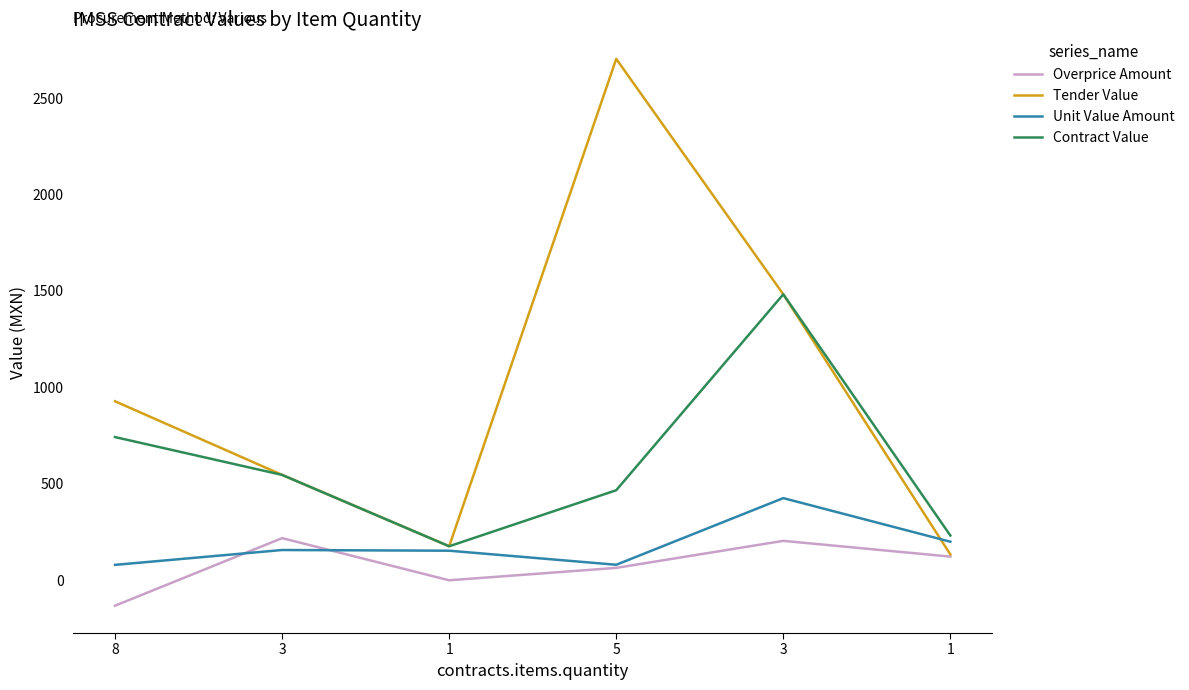

What value does the Unit Value Amount series have at 1?

153.4